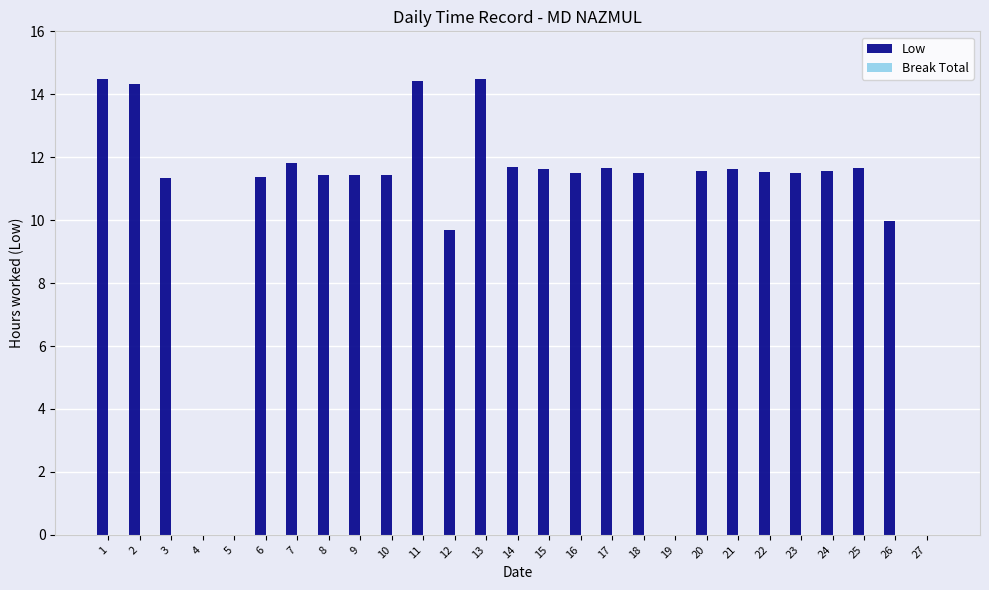

What is the maximum value shown in the chart?

14.5